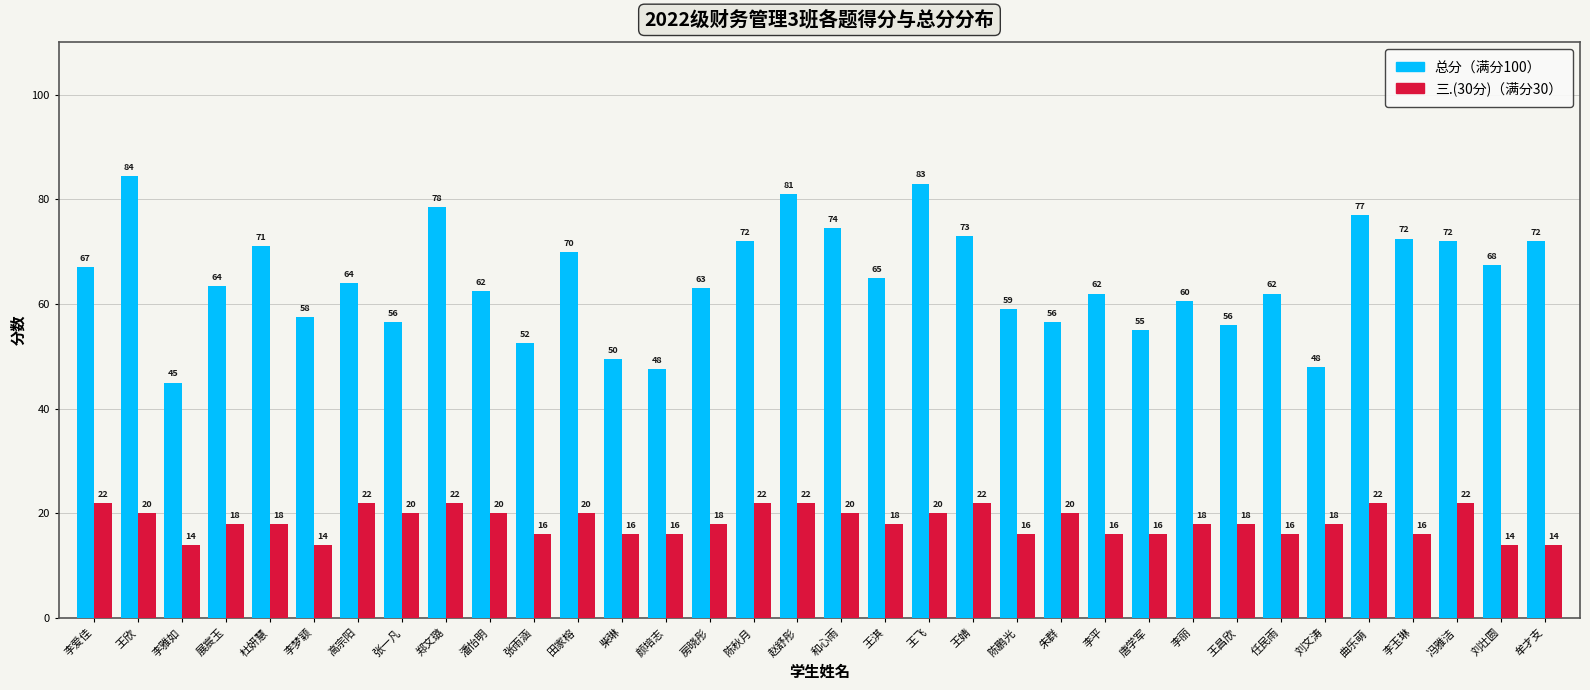

Which label corresponds to the largest value in the chart?

王欣